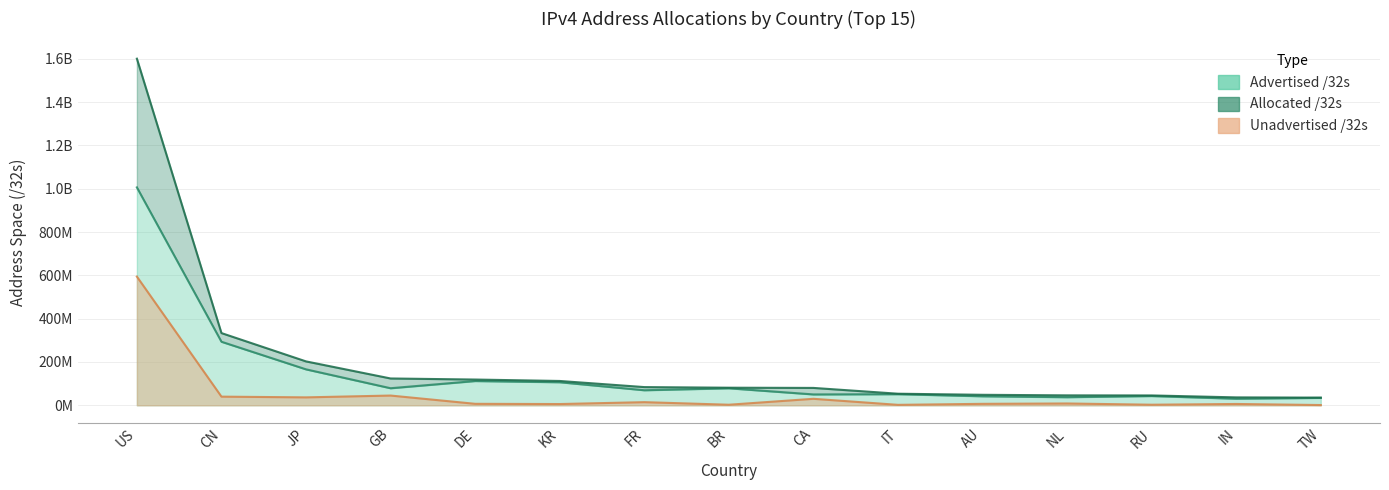

What is the total value across all series at JP?

405341184